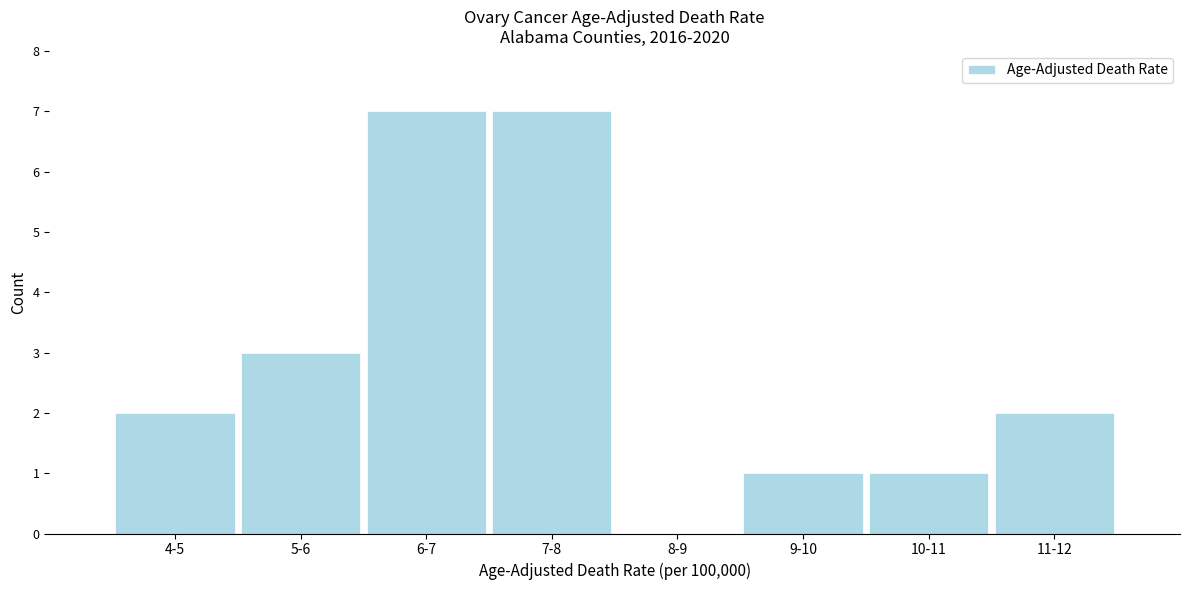

Reading left to right, extract all data points from this chart.

4-5=2	5-6=3	6-7=7	7-8=7	8-9=0	9-10=1	10-11=1	11-12=2